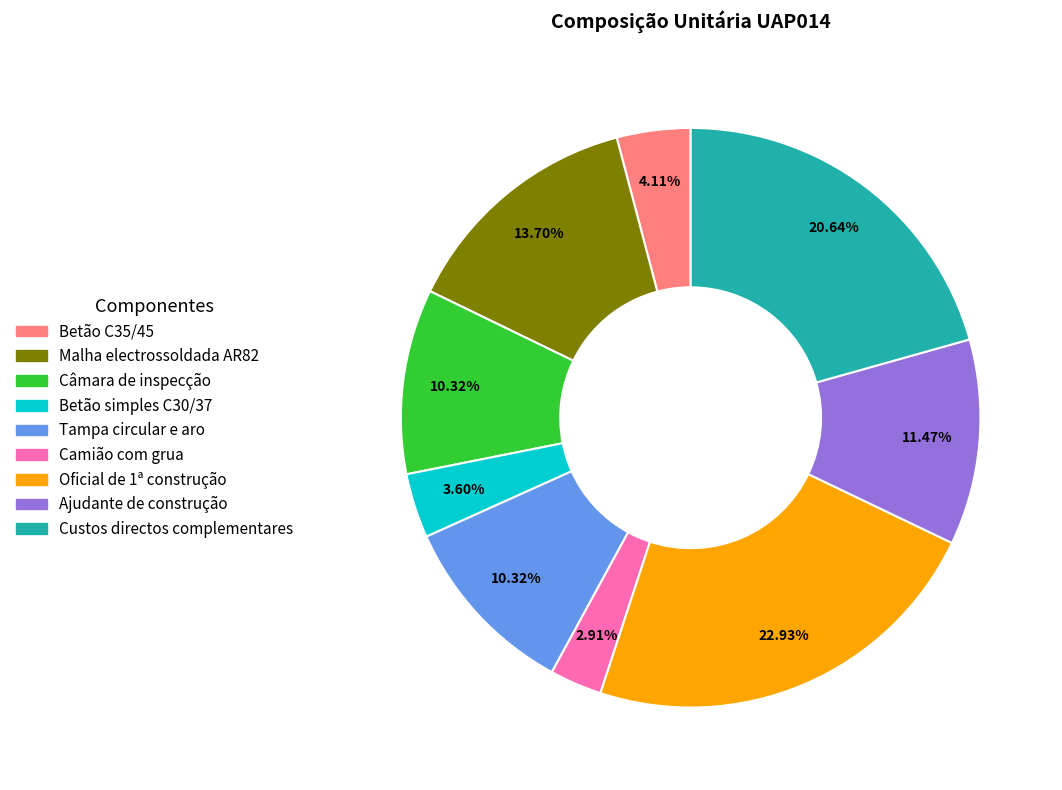

What is the smallest slice in the pie chart?

Camião com grua